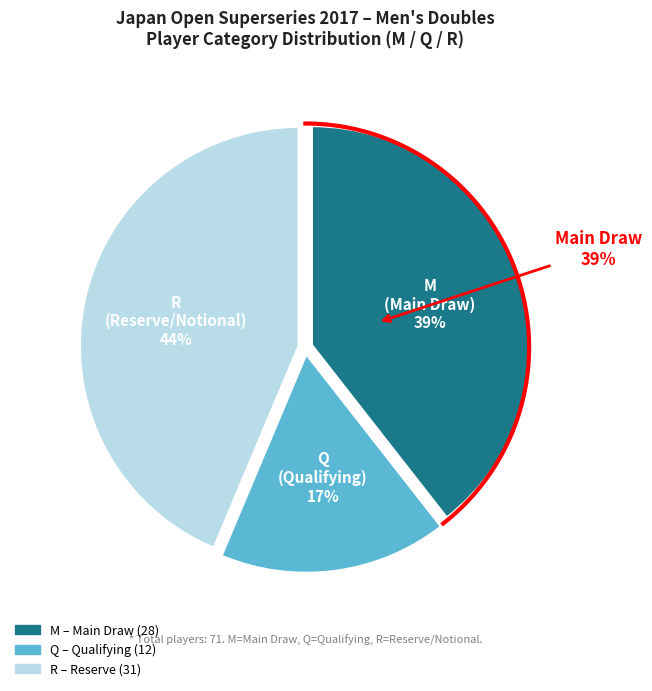

Is the sum of Q and M greater than half?

Yes